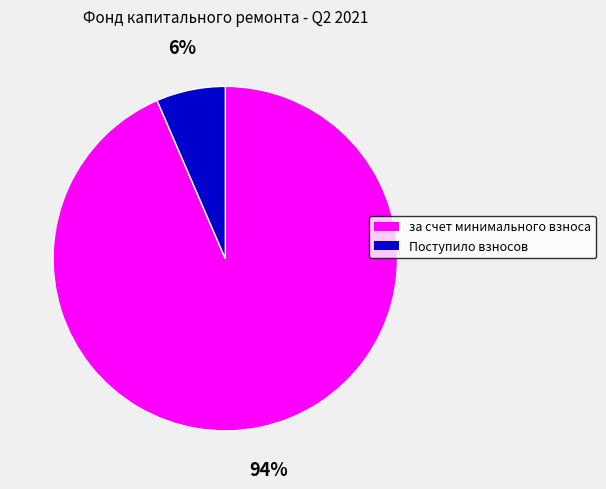

Between Поступило взносов and за счет минимального взноса, which is larger?

за счет минимального взноса